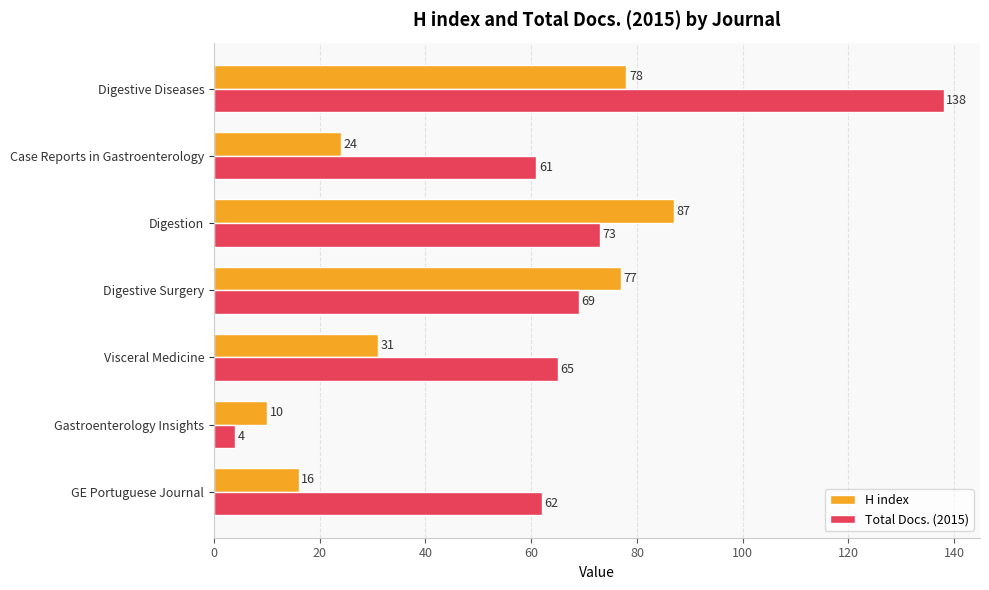

Which series has the largest range (max minus min)?

Total Docs. (2015)